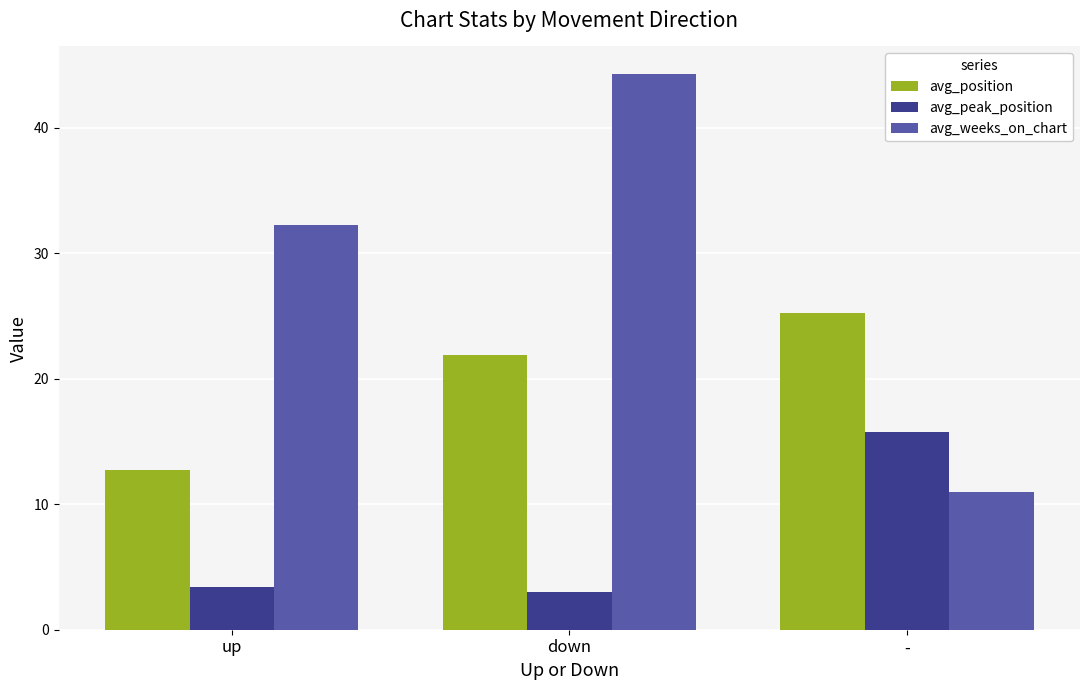

Is it true that avg_position equals 12.7 at up?

True